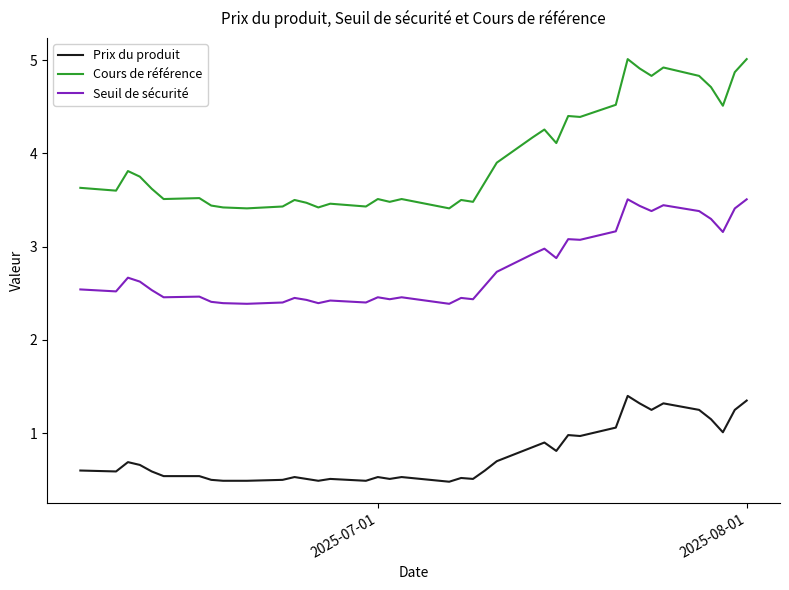

True or false: Cours de référence and Prix du produit cross at least once.

False